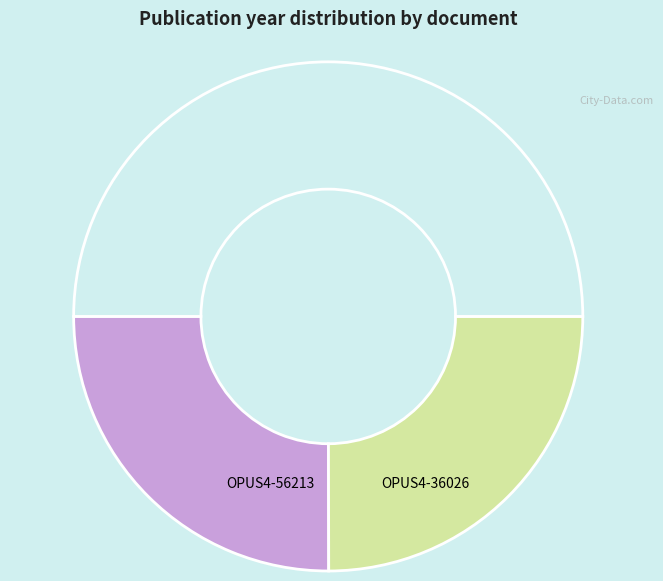

Count the number of slices in the pie.

3